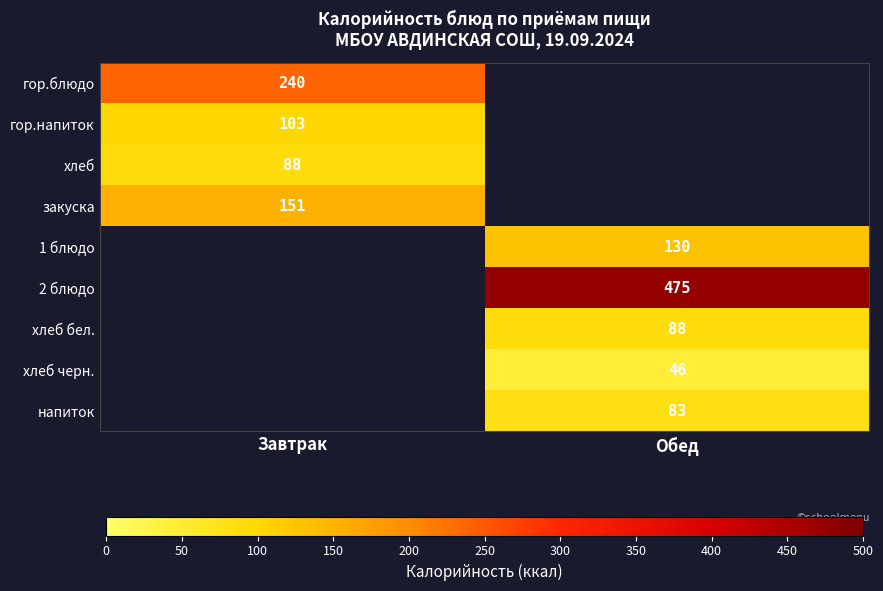

Count the number of data series in this chart.

9